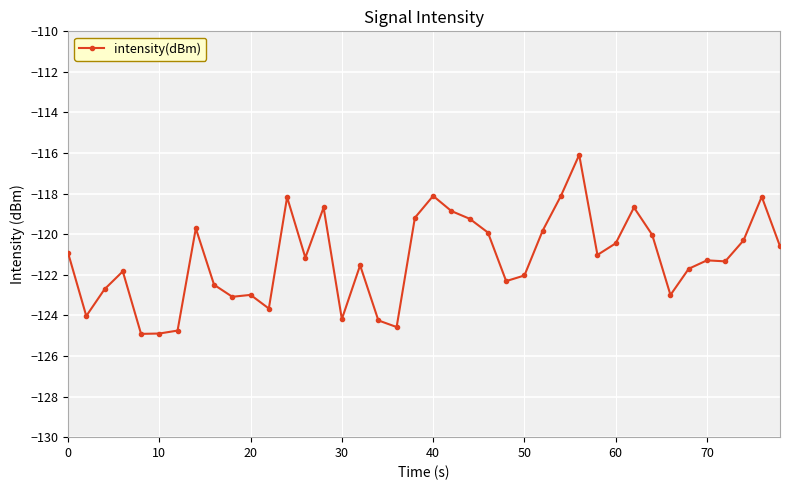

True or false: there are more than 0 points higher than both neighbors.

True